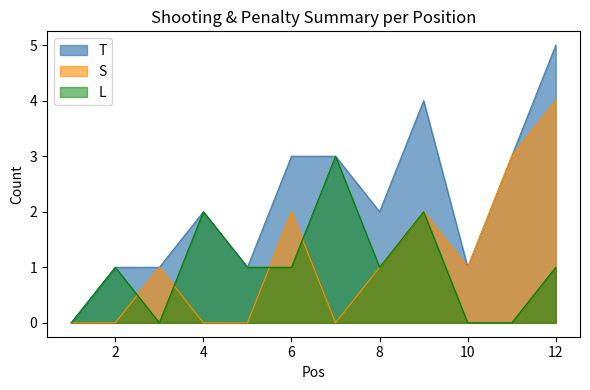

At which category does the chart reach its peak across all series?

12